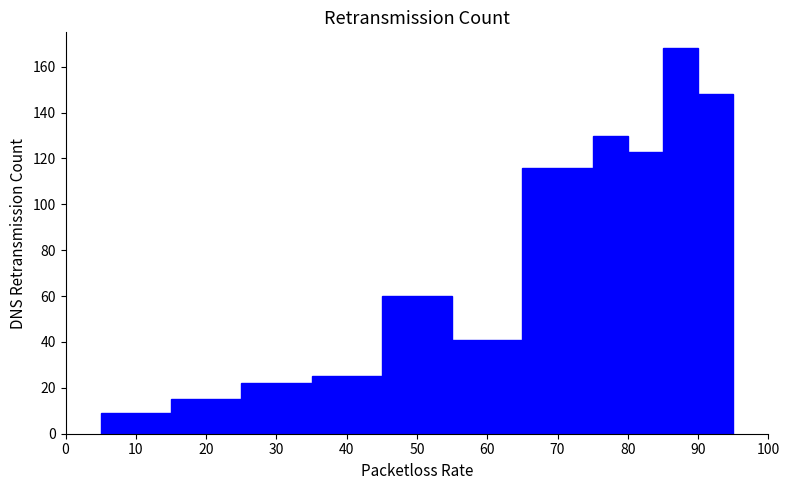

Over which range of the x-axis is the bar tallest?

85 to 90